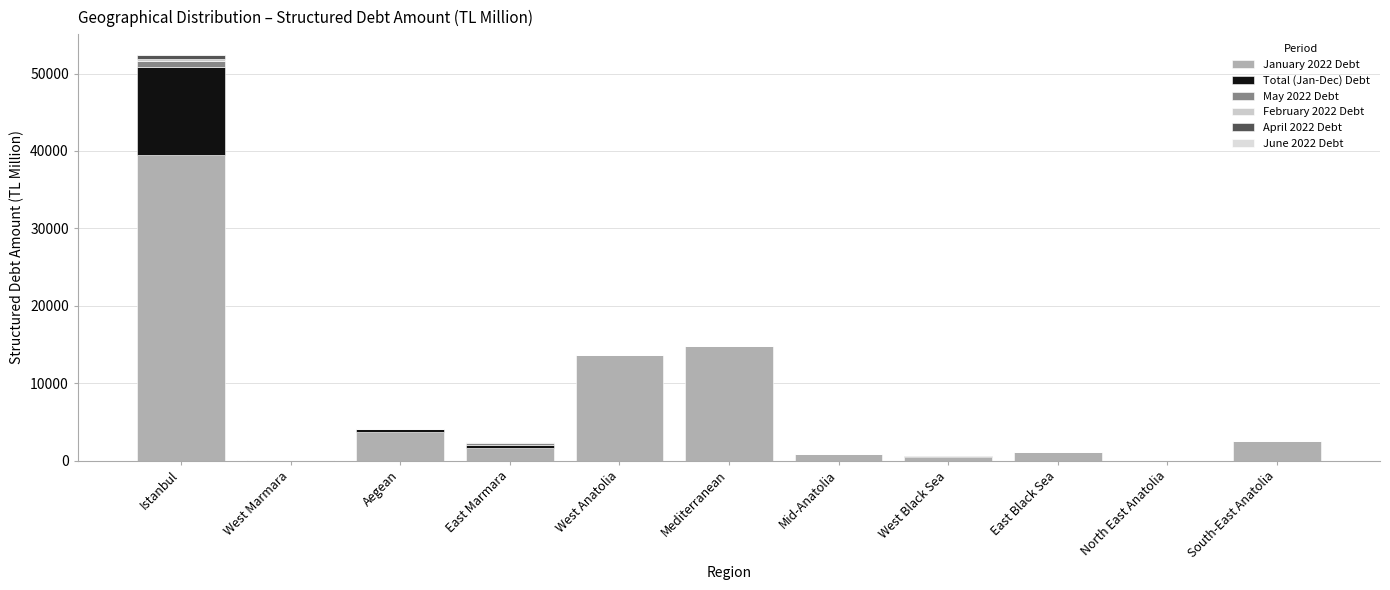

Does the chart contain stacked bars?

Yes